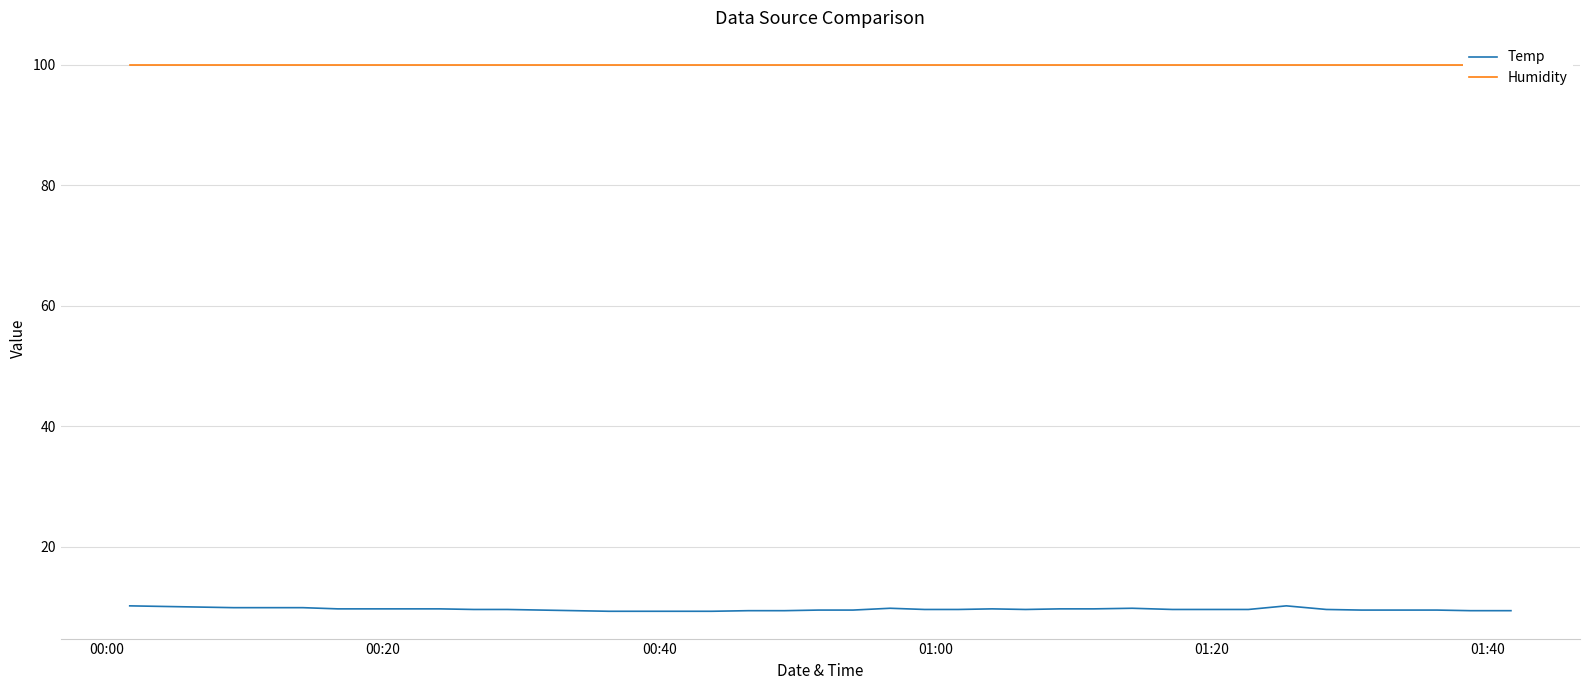

Is the value of Temp at 27 greater than the value of Humidity at 17?

No